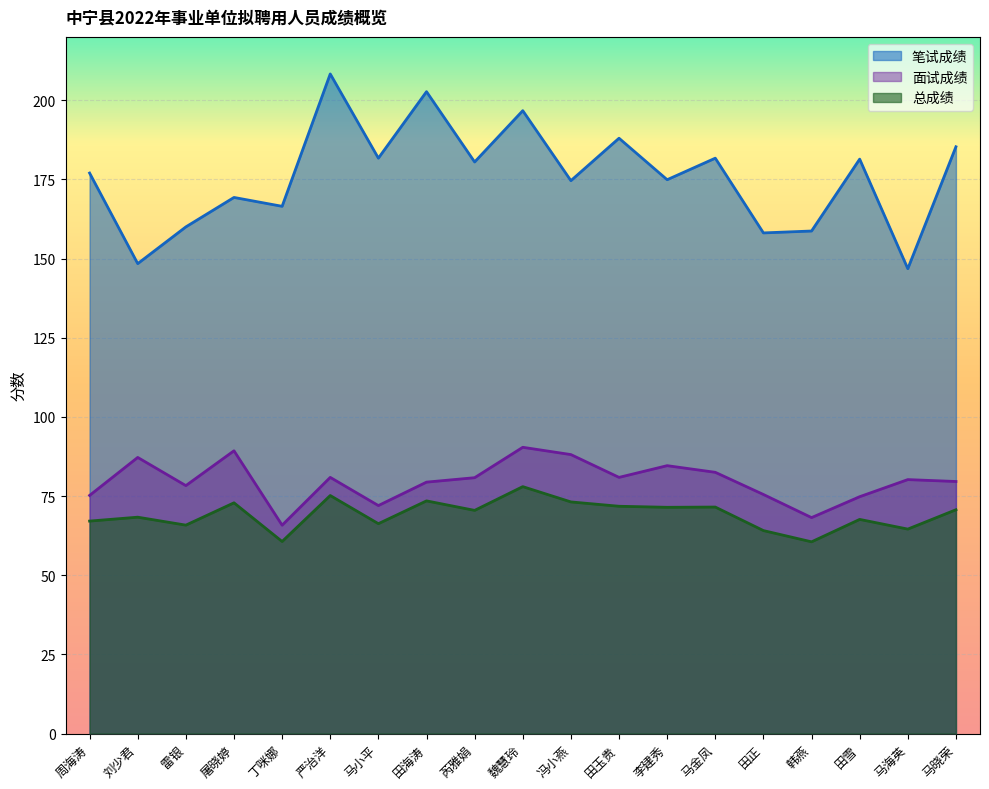

What is the sum of the 面试成绩 values at 魏慧玲 and 严治洋?

171.3